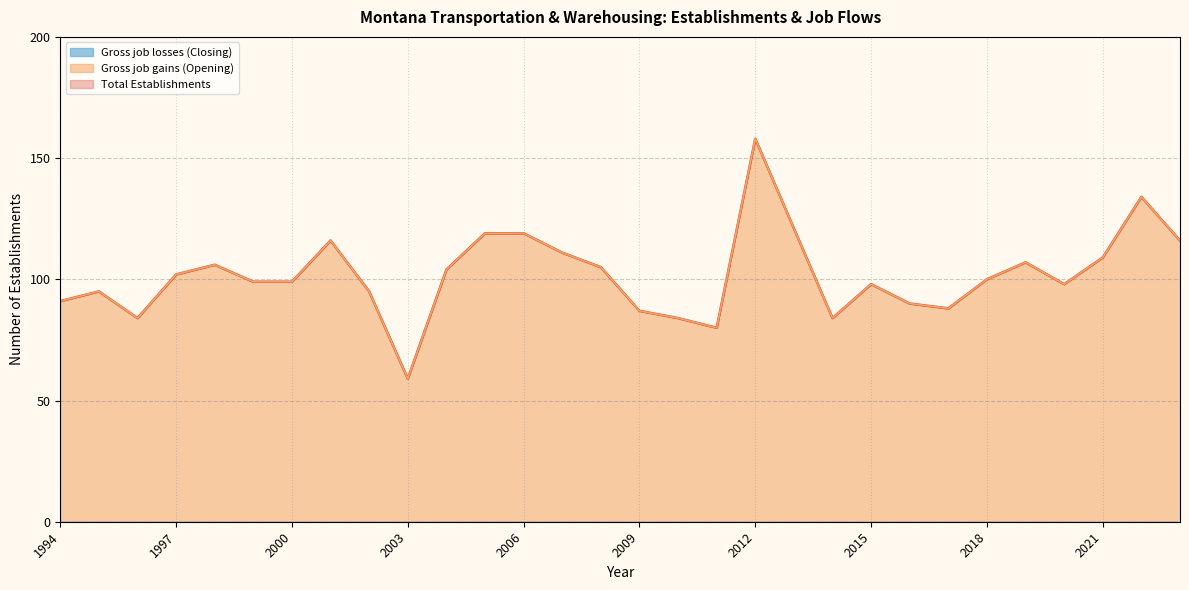

How many data points in Total Establishments are less than 100?

15